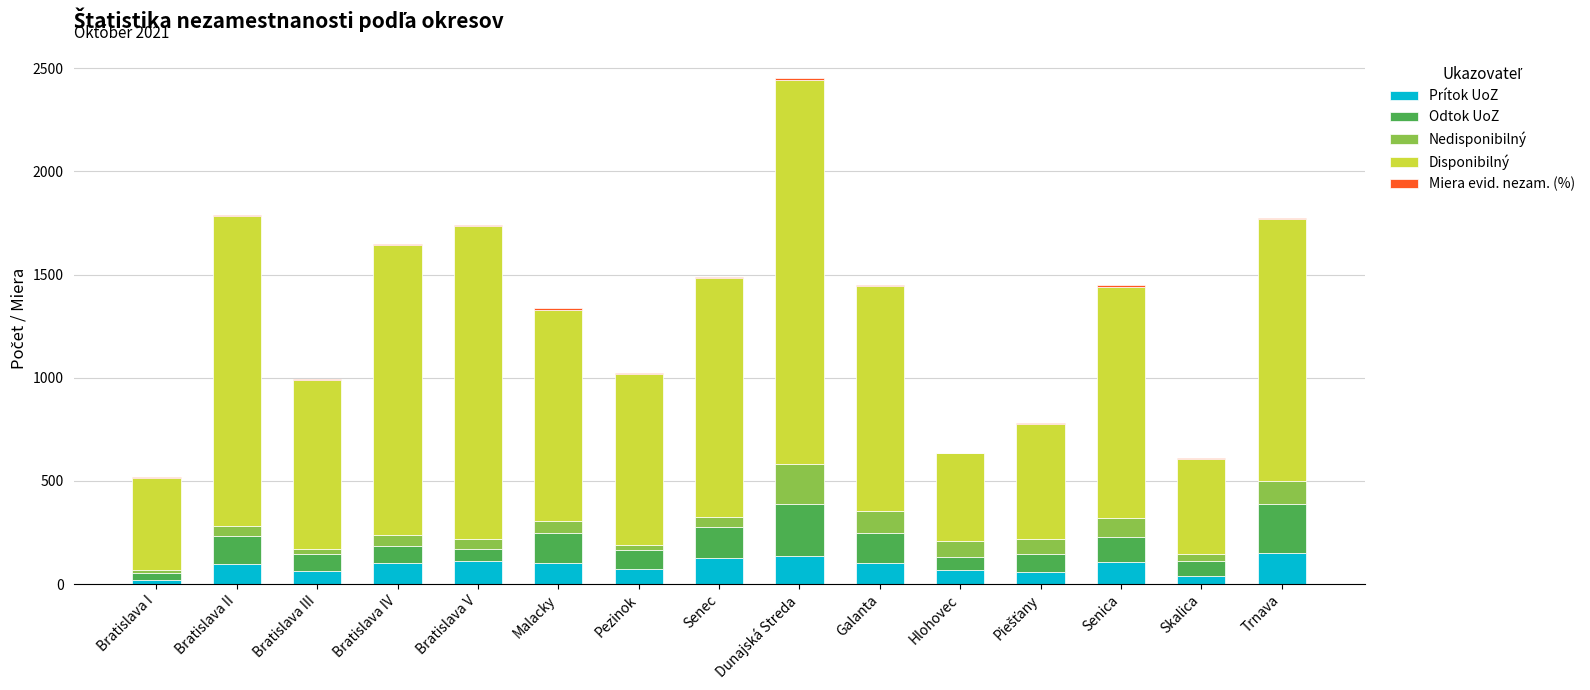

The value of Prítok UoZ at Malacky is 101.0. True or false?

True